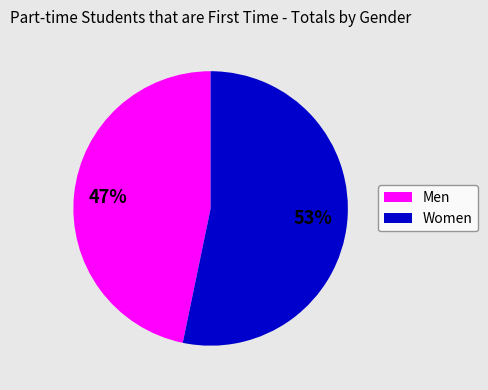

How many segments does this pie chart have?

2